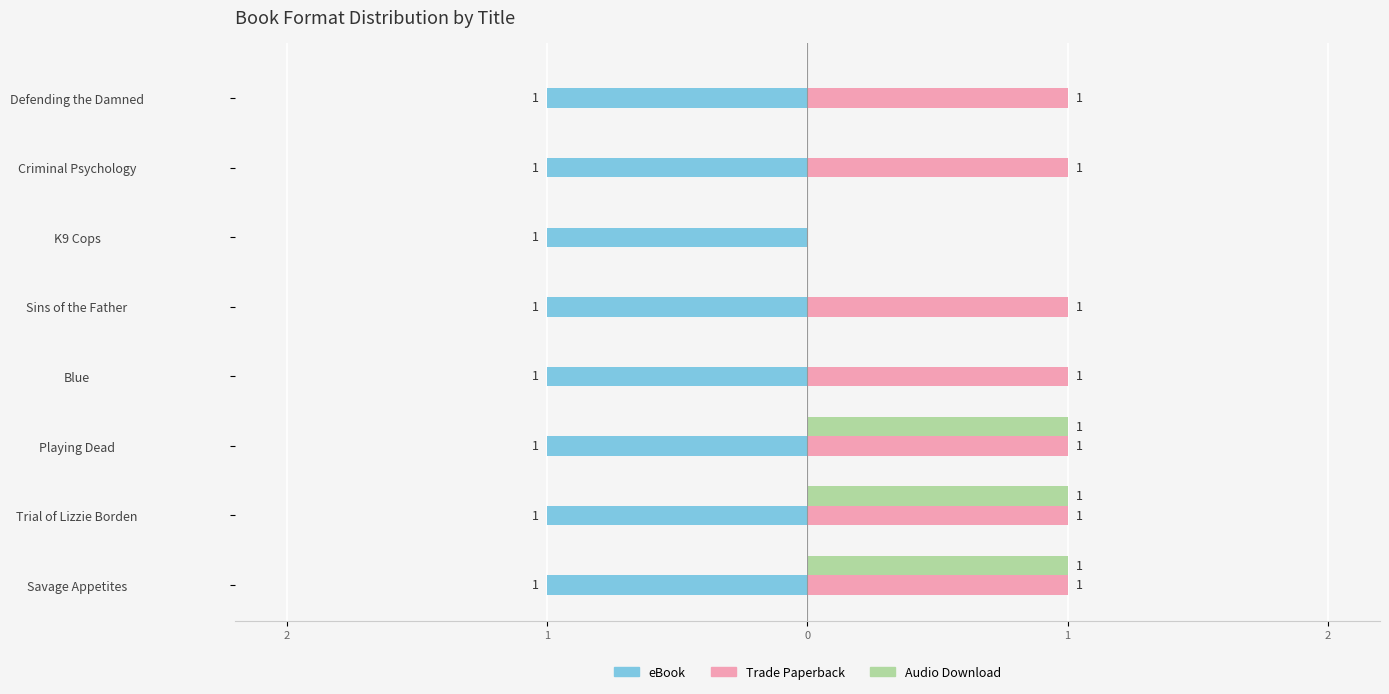

What are all the series names shown in the legend?

eBook, Trade Paperback, Audio Download